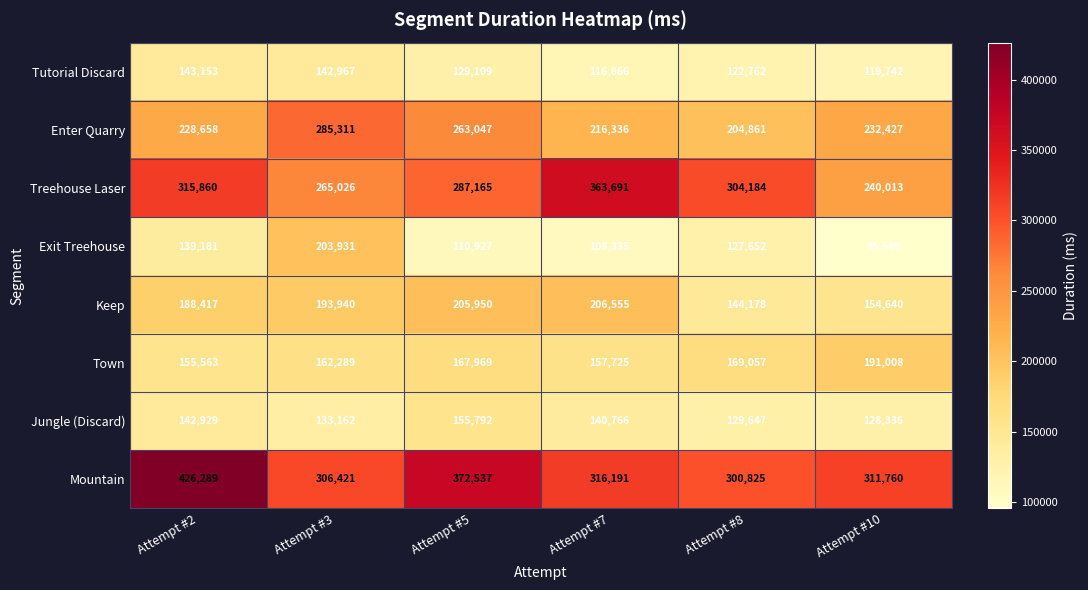

What is the total value across all series at Attempt #8?

1503166